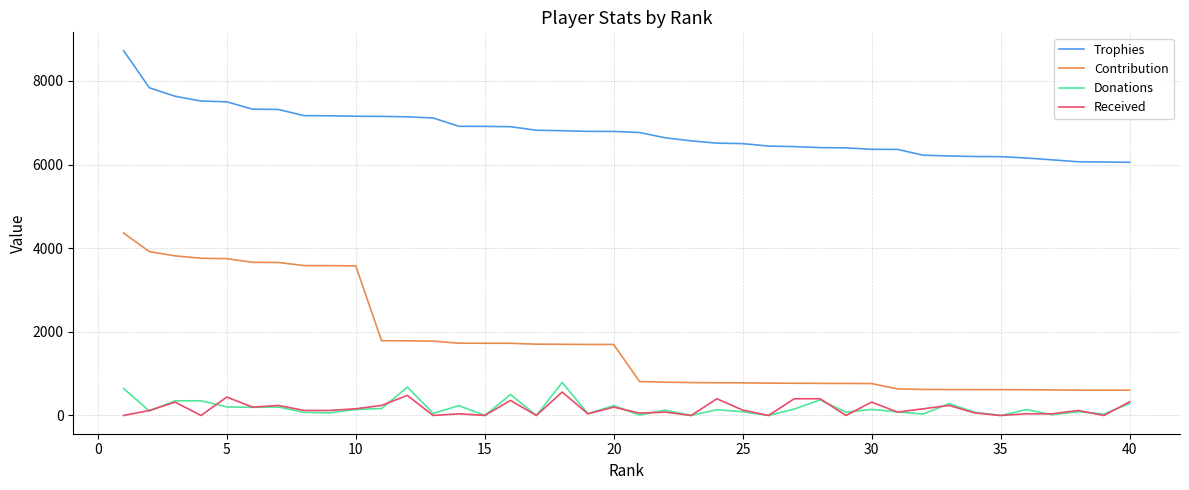

Which series has the widest spread of values?

Contribution